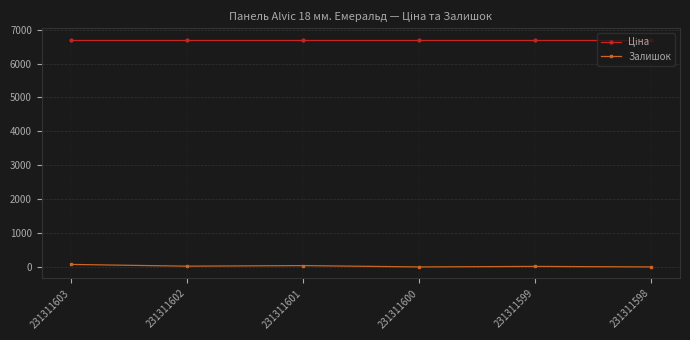

Which series has the widest spread of values?

Залишок